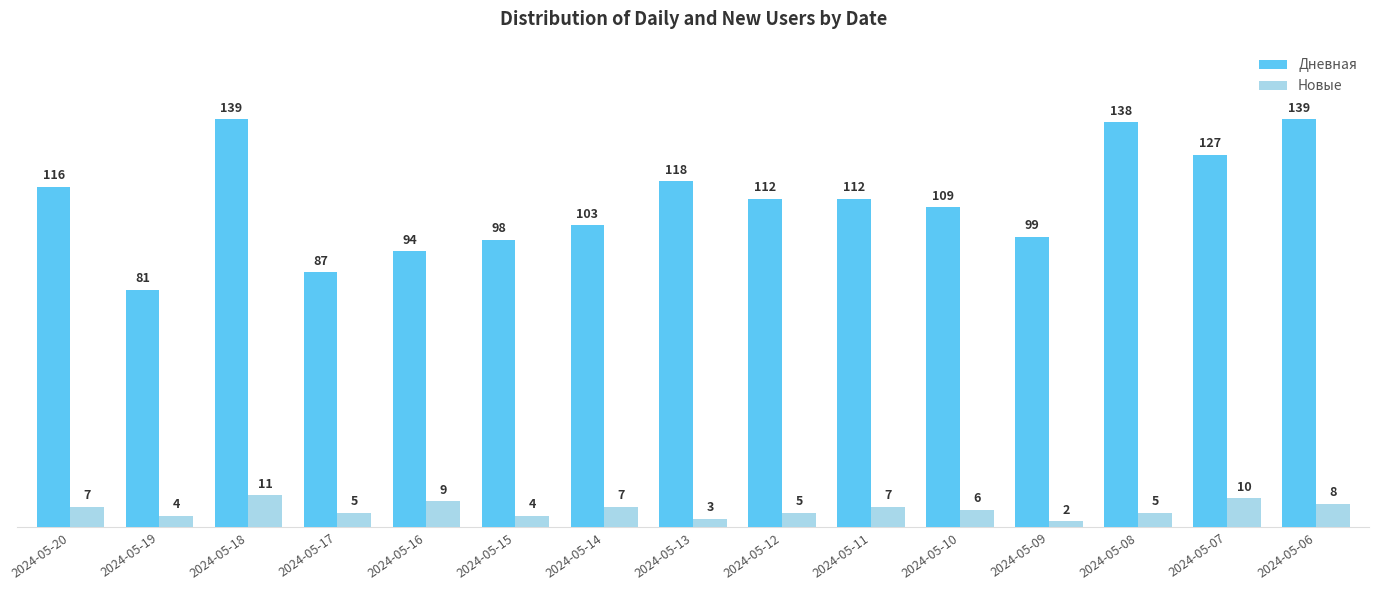

What is the difference between the Новые values at 2024-05-19 and 2024-05-07?

6